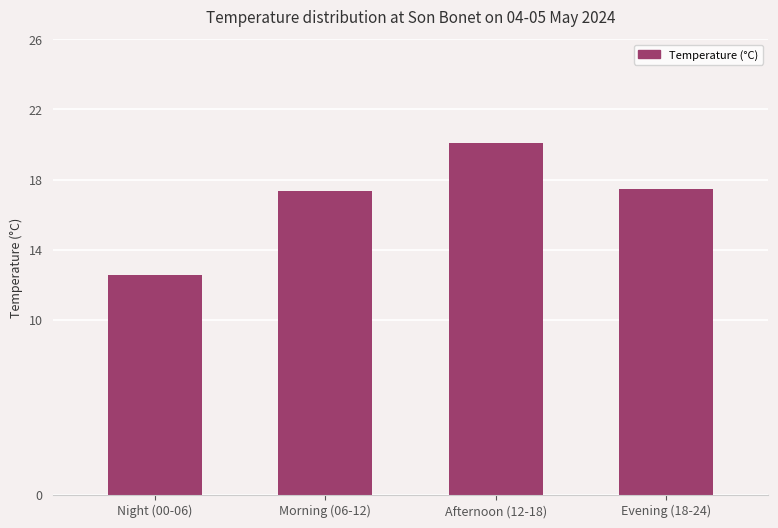

Approximately how many times larger is the value at Afternoon (12-18) compared to Night (00-06)?

1.6